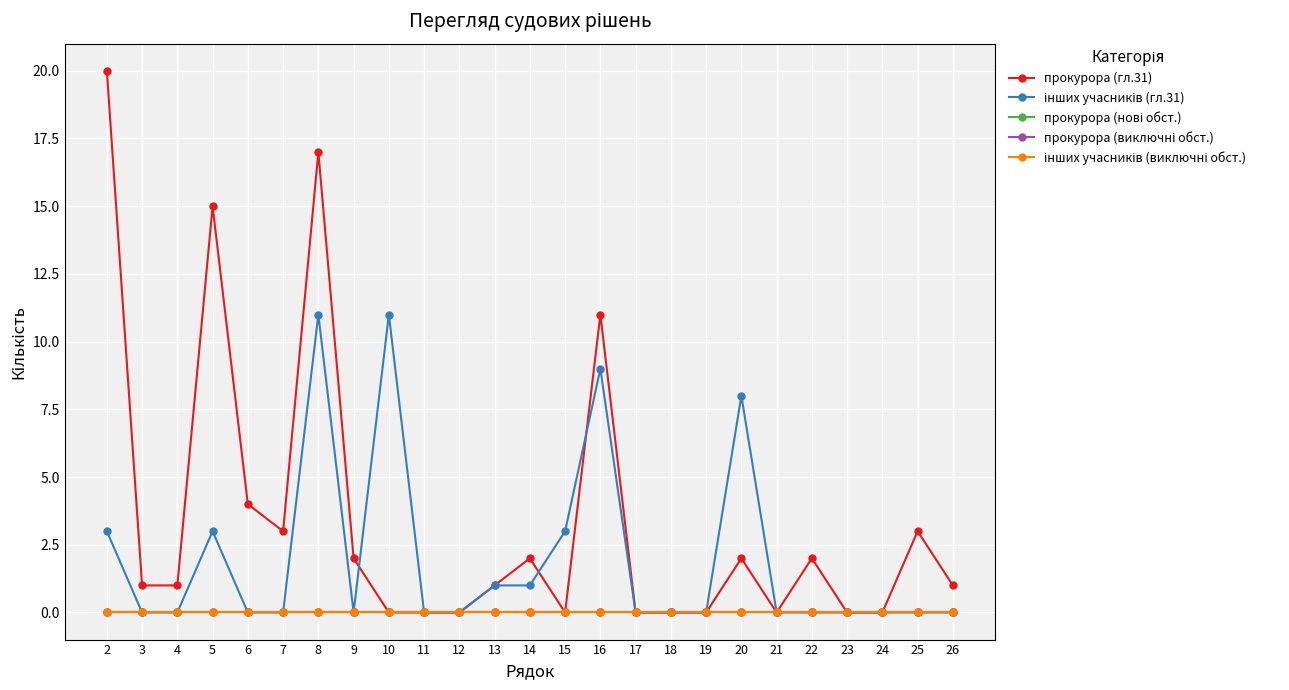

Between 13 and 15, which series saw the biggest shift?

інших учасників (гл.31)